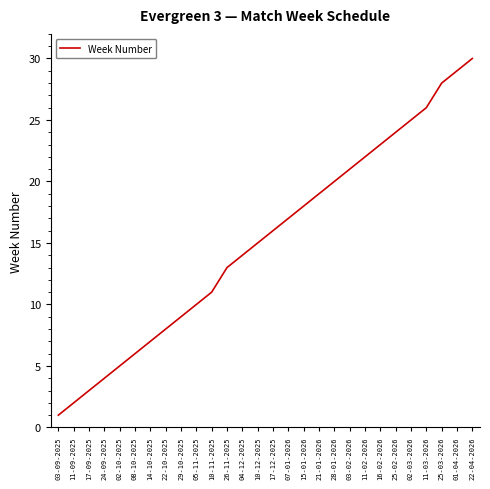

List the labels in order of value, largest first.

22-04-2026, 01-04-2026, 25-03-2026, 11-03-2026, 02-03-2026, 25-02-2026, 16-02-2026, 11-02-2026, 03-02-2026, 28-01-2026, 21-01-2026, 15-01-2026, 07-01-2026, 17-12-2025, 10-12-2025, 04-12-2025, 26-11-2025, 10-11-2025, 05-11-2025, 29-10-2025, 22-10-2025, 14-10-2025, 08-10-2025, 02-10-2025, 24-09-2025, 17-09-2025, 11-09-2025, 03-09-2025